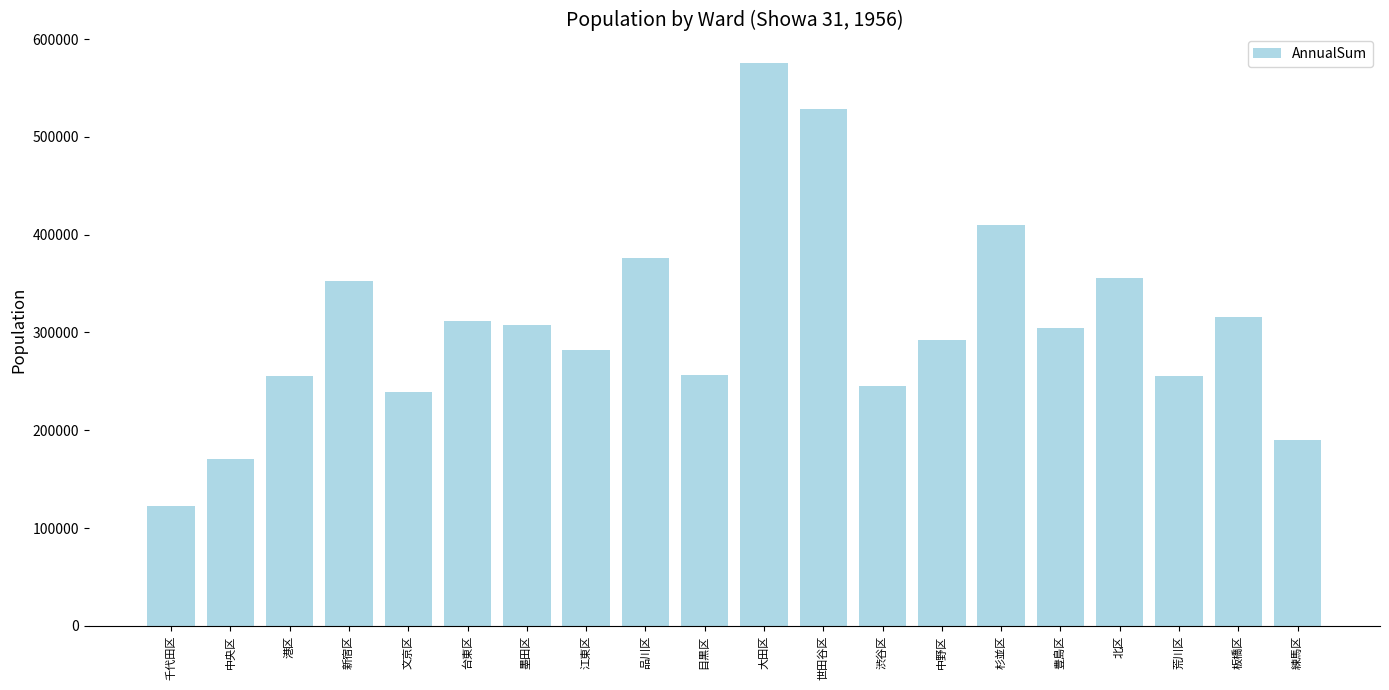

At which label does the data first exceed 304349?

新宿区